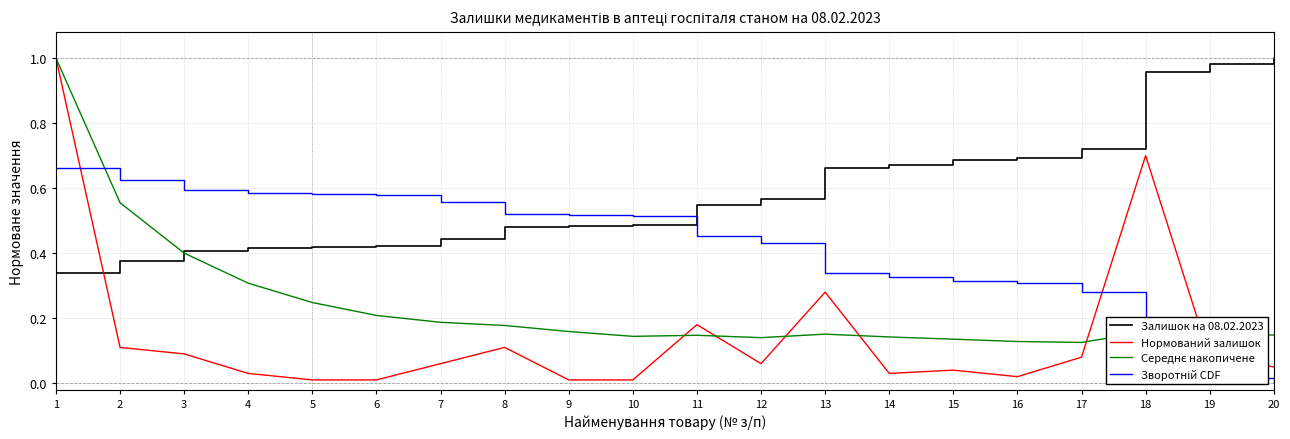

Which series has the largest range (max minus min)?

Нормований залишок